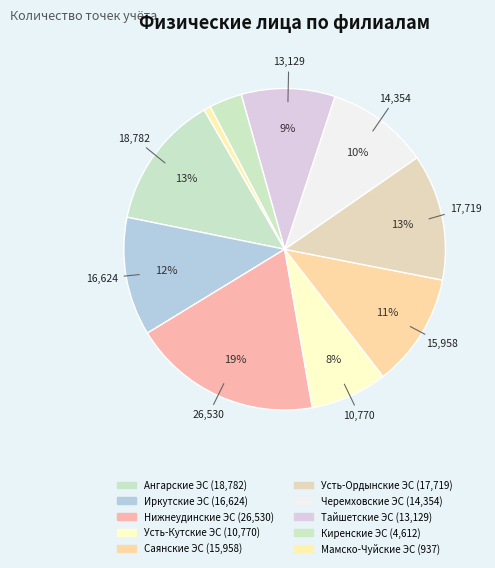

True or false: Усть-Ордынские ЭС accounts for 1% of the total.

False